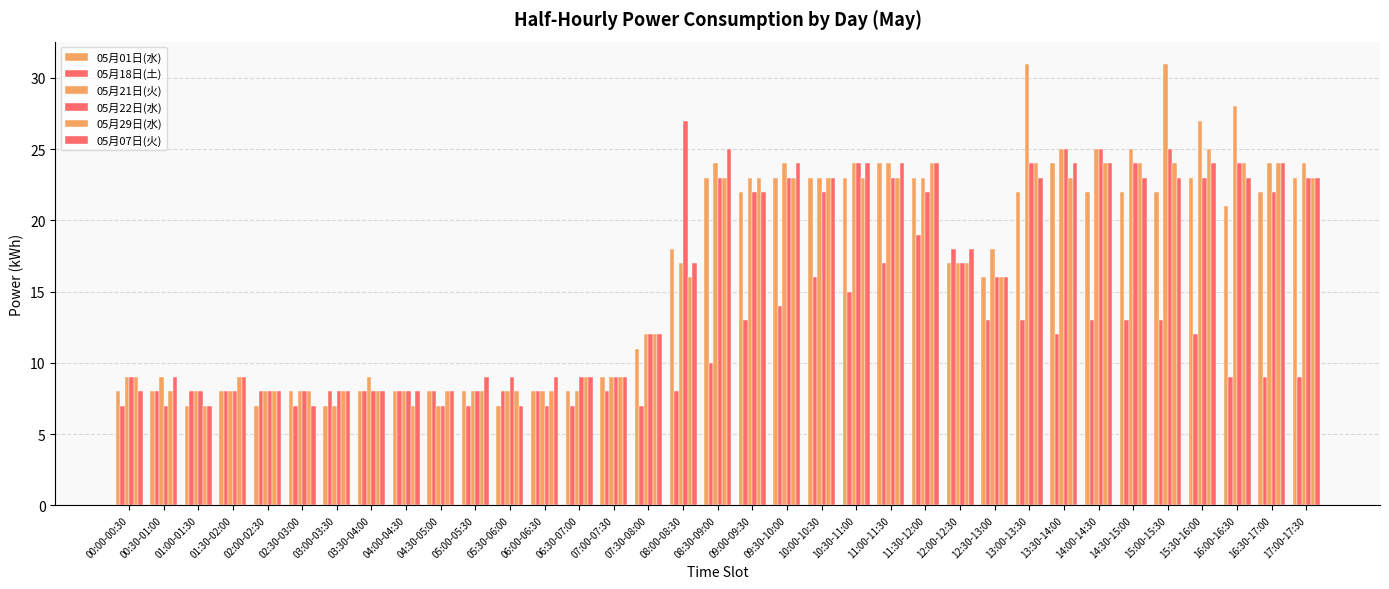

Does the chart contain stacked bars?

No